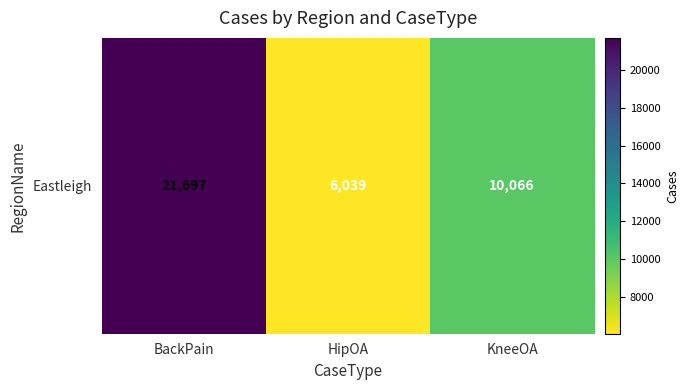

What is the smallest value displayed?

6039